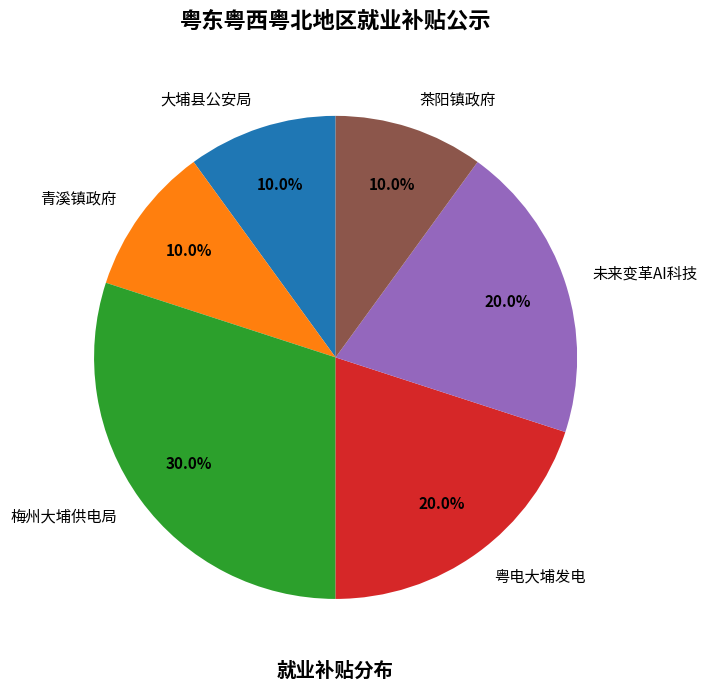

What is the total percentage of 茶阳镇政府 and 粤电大埔发电?

30.0%